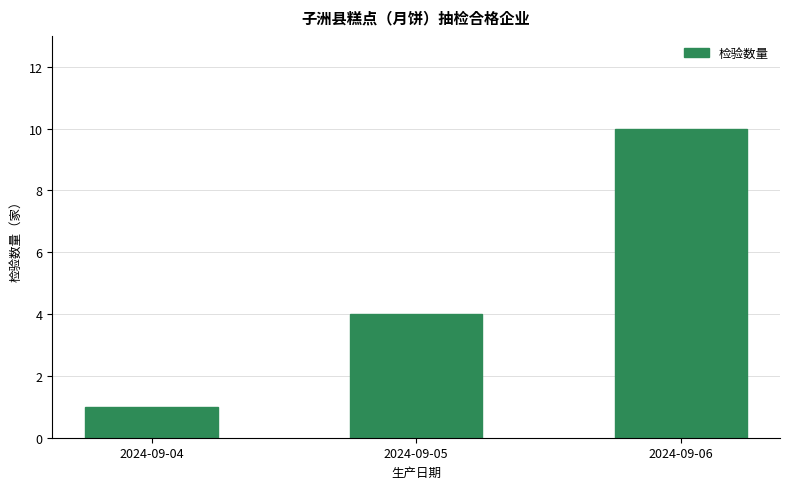

How many data points are less than 4?

1